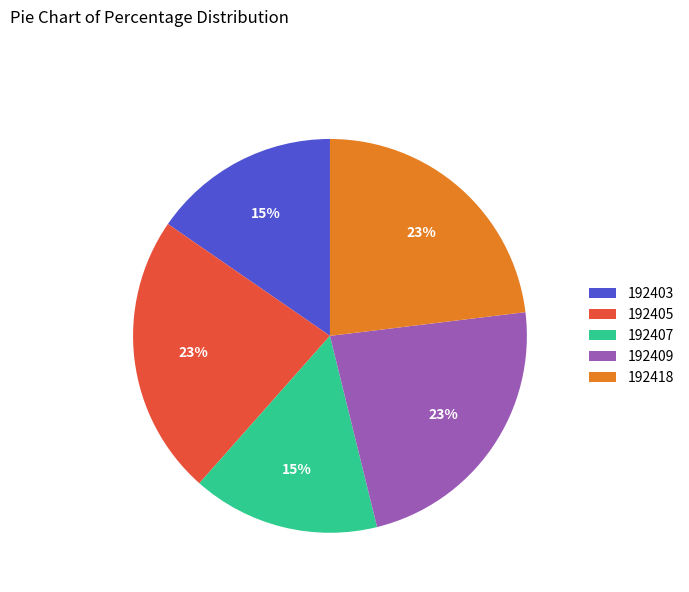

To the nearest percent, what is the difference between the 192405 and 192403 slice percentages?

8%